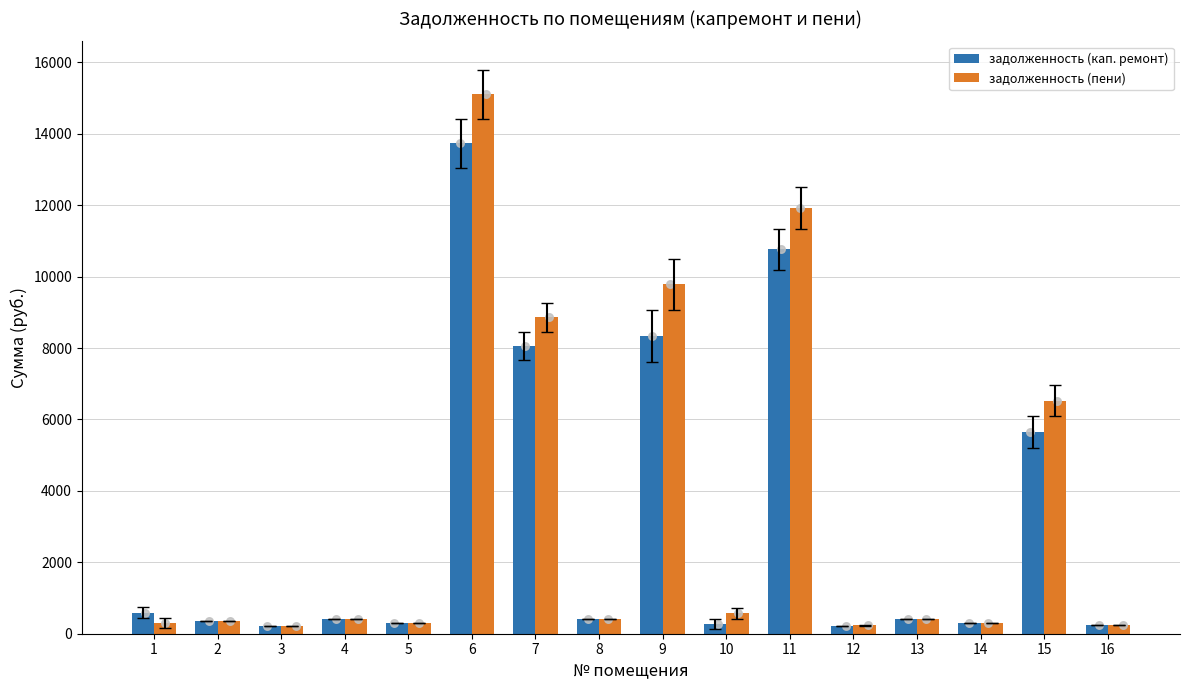

At which category is the sum across all series the highest?

6